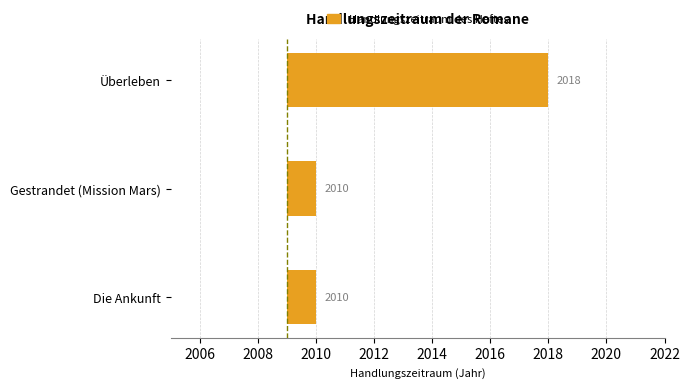

Reading left to right, extract all data points from this chart.

1	1	9